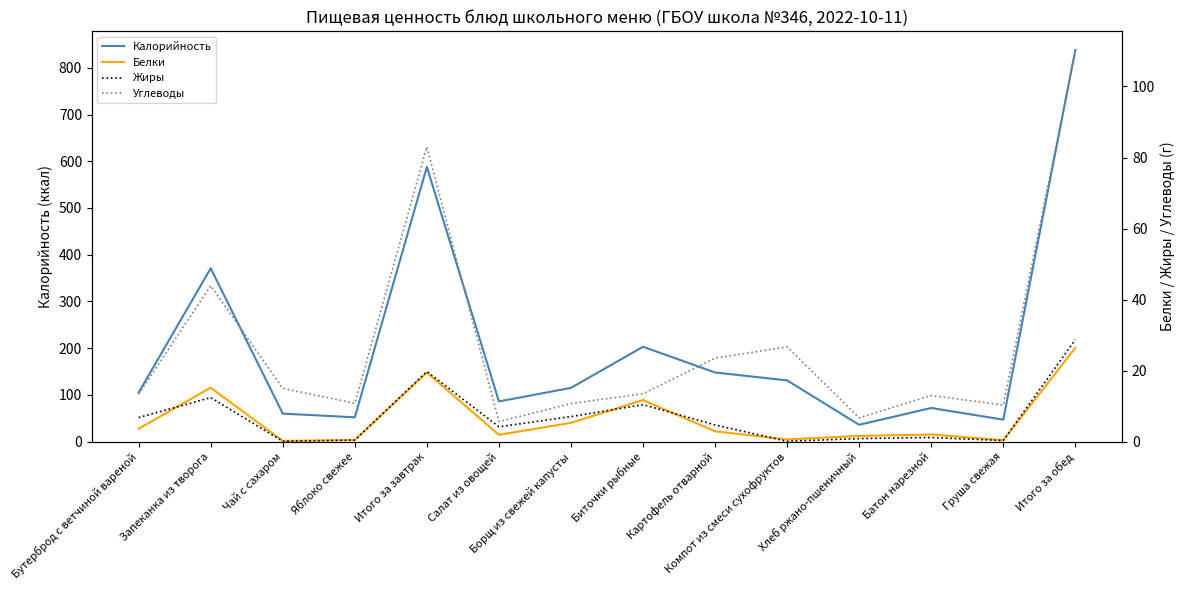

What is the label of the 4th point from the left?

Яблоко свежее